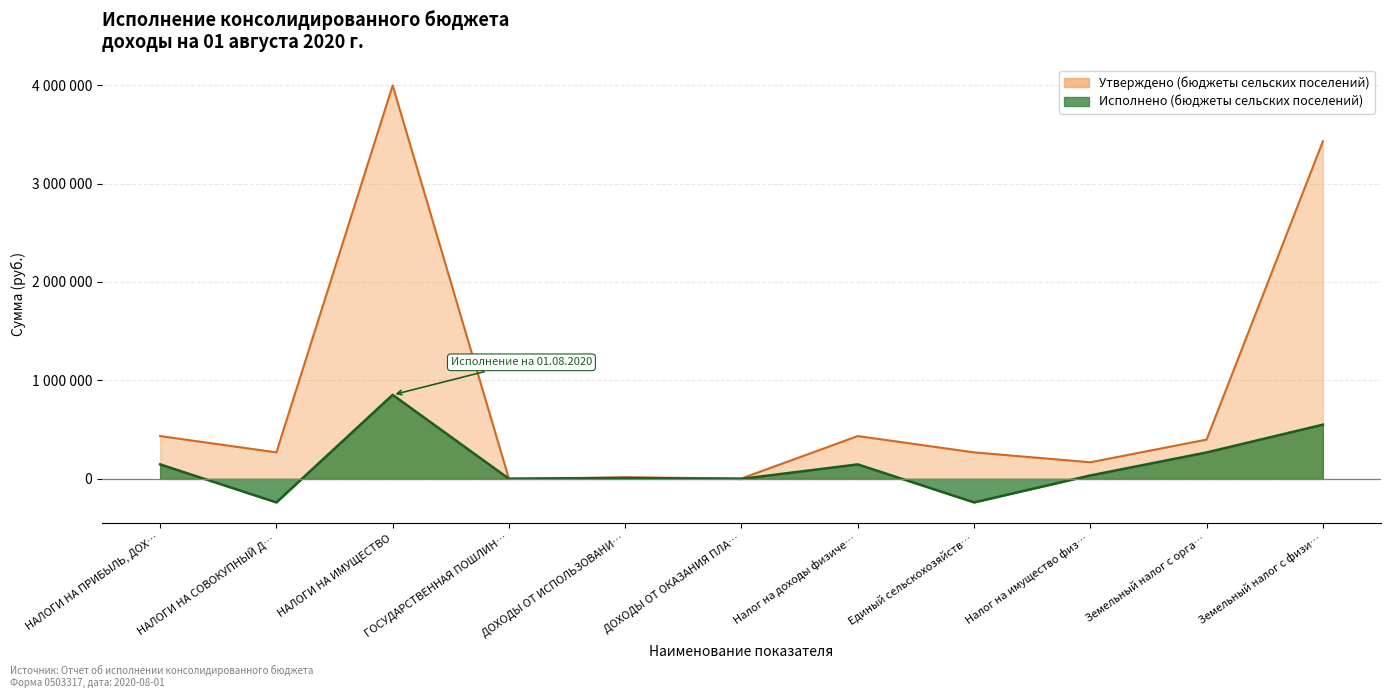

What is the spread (max minus min) of values at Налог на доходы физиче…?

287850.2